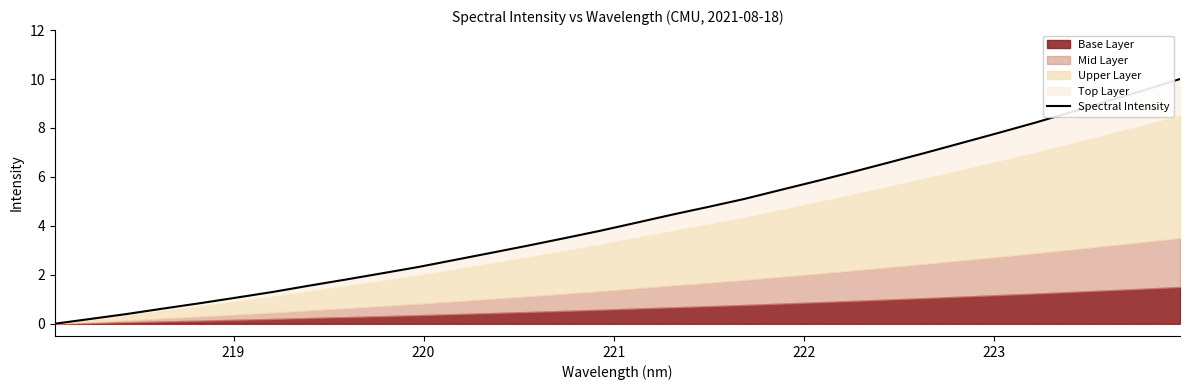

What is the greatest value displayed?

10.0